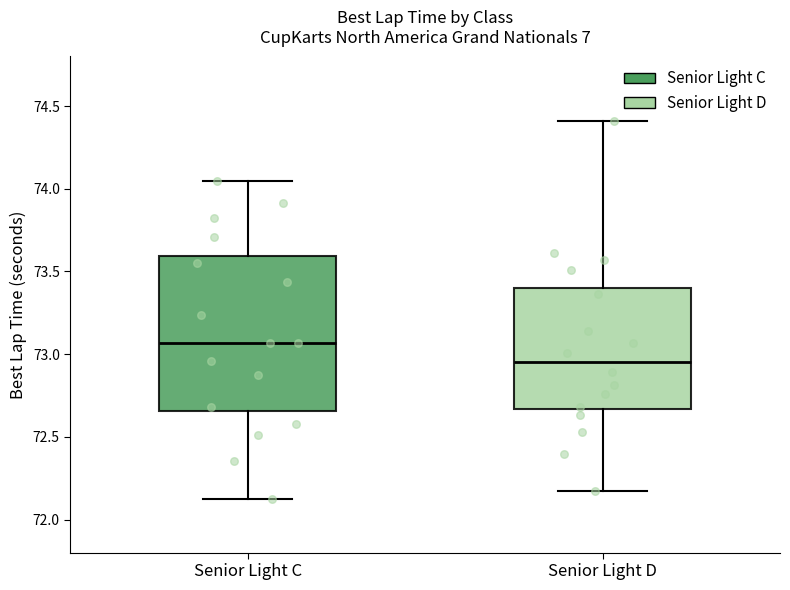

Which box is the tallest, from its lower edge to its upper edge?

Senior Light C